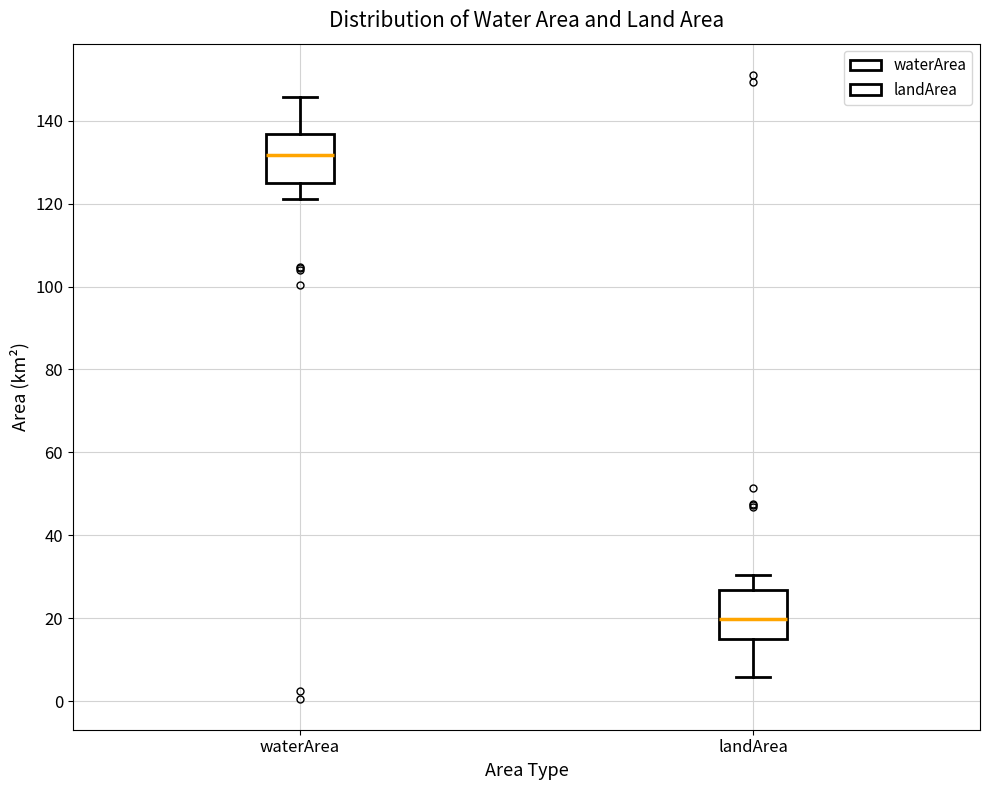

Where does the lower whisker of the box for landArea end on the y-axis? The values are not printed on the chart, so give them approximately, as read against the axis.

6